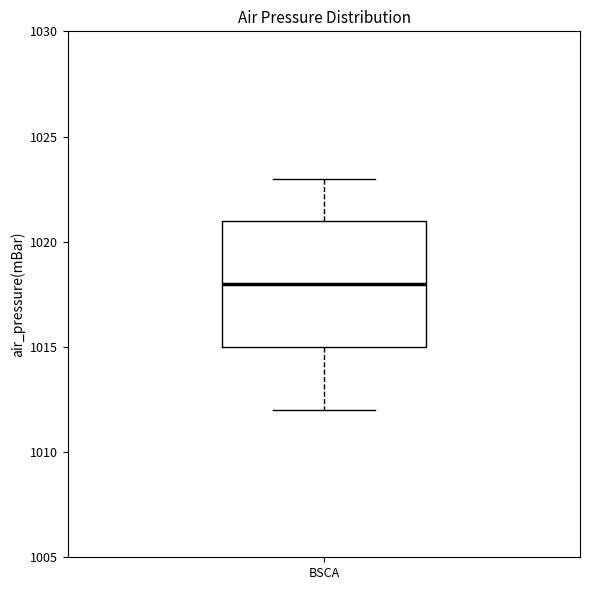

Transcribe this box plot: give where the median line is, the range the box spans, and where the two whiskers end, as read against the y-axis. The values are not printed on the chart, so give them approximately, as read against the axis.

median 1018, box 1015 to 1021, whiskers 1012 to 1023